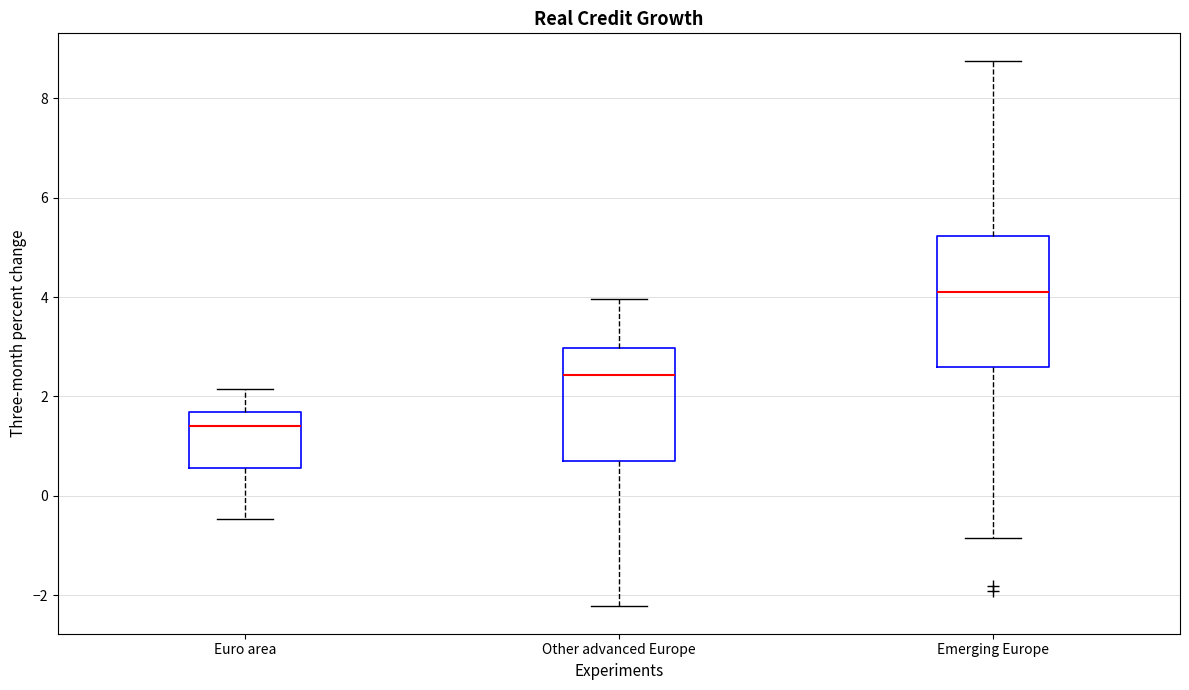

Comparing the boxes themselves (not the whiskers), which one is the tallest?

Emerging Europe